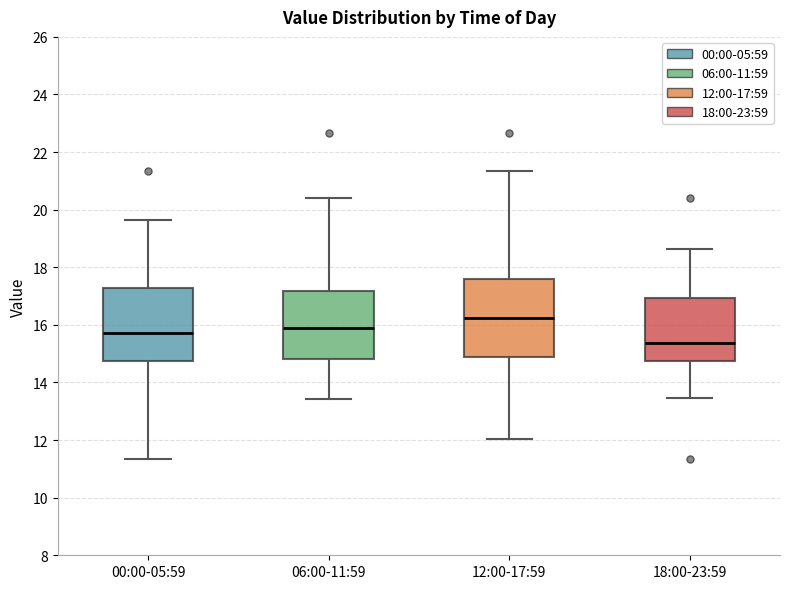

Reading left to right, transcribe this box plot: for each box, give where its median line is, the range the box spans, and where its two whiskers end, as read against the y-axis. The values are not printed on the chart, so give them approximately, as read against the axis.

00:00-05:59: median 15.8, box 14.8 to 17.2, whiskers 11.4 to 19.6
06:00-11:59: median 15.8, box 14.8 to 17.2, whiskers 13.4 to 20.4
12:00-17:59: median 16.2, box 14.8 to 17.6, whiskers 12.0 to 21.4
18:00-23:59: median 15.4, box 14.8 to 17.0, whiskers 13.4 to 18.6